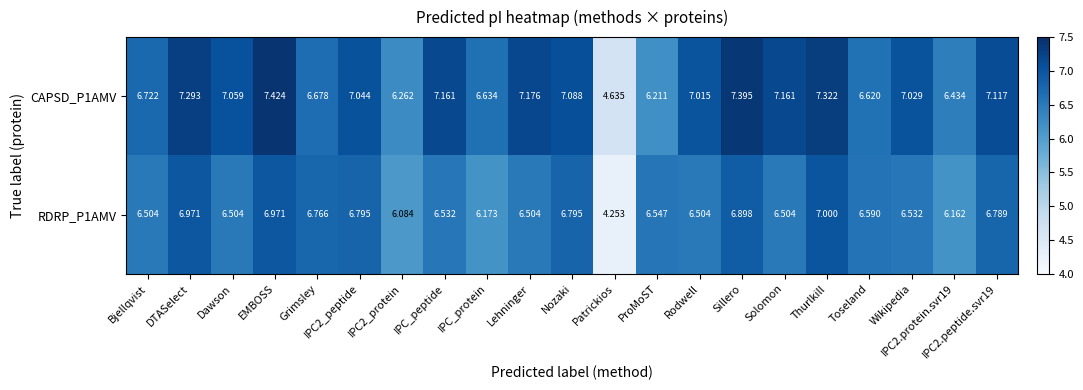

Which category has the lowest value in the RDRP_P1AMV series?

Patrickios